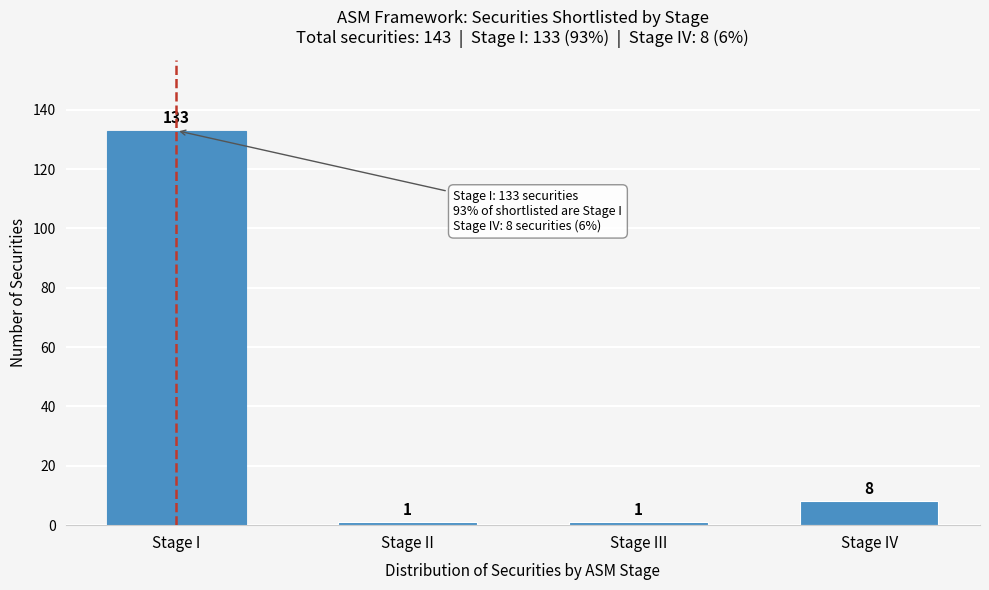

Reading left to right, transcribe all the data shown in this chart.

Stage I=133	Stage II=1	Stage III=1	Stage IV=8